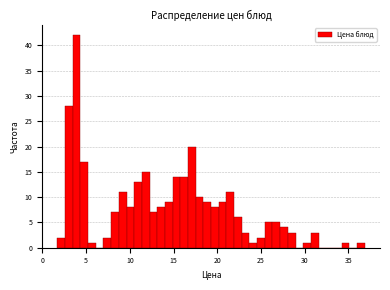

Around what value on the x-axis is the tallest bar? Give the approximate position of its centre, as read against the axis.

4.0